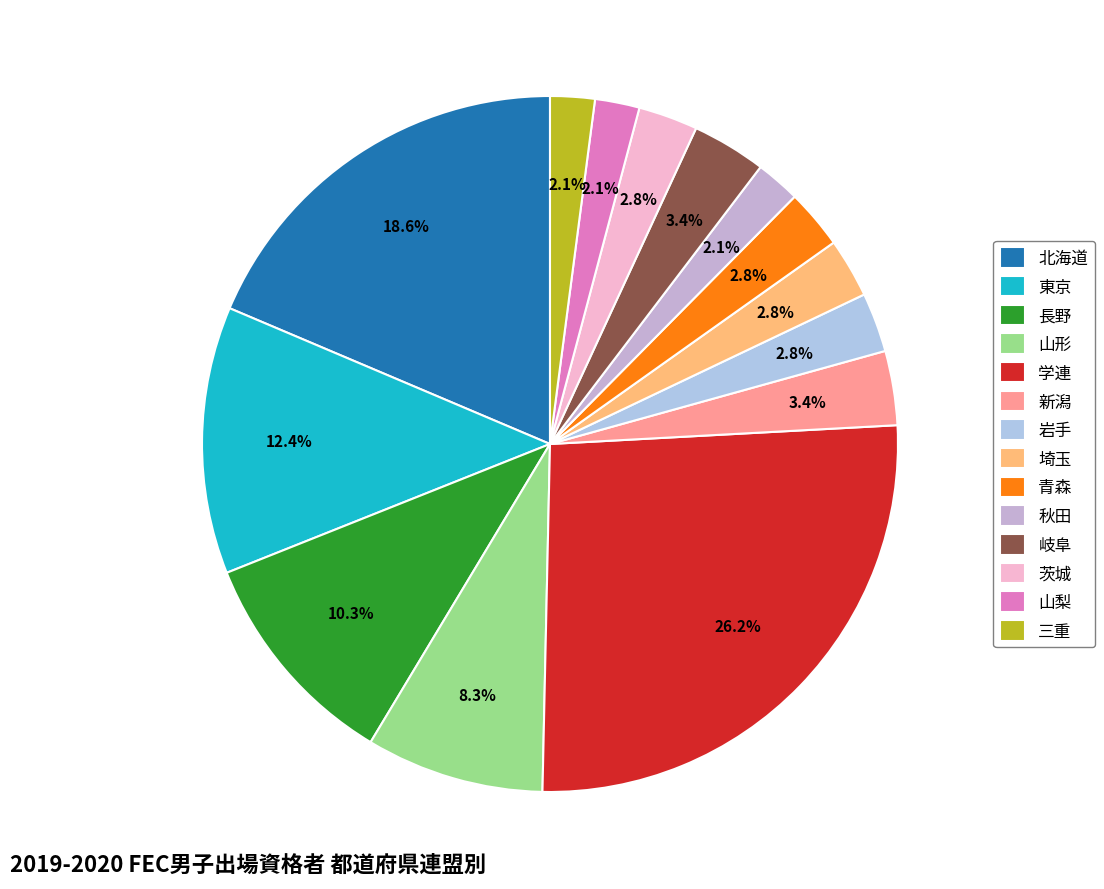

What is the ratio of the value at 岩手 to the value at 東京?

0.2